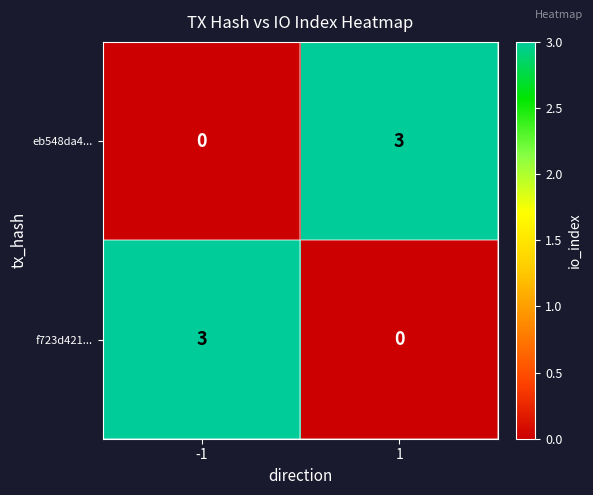

What is the spread (max minus min) of values at -1?

3